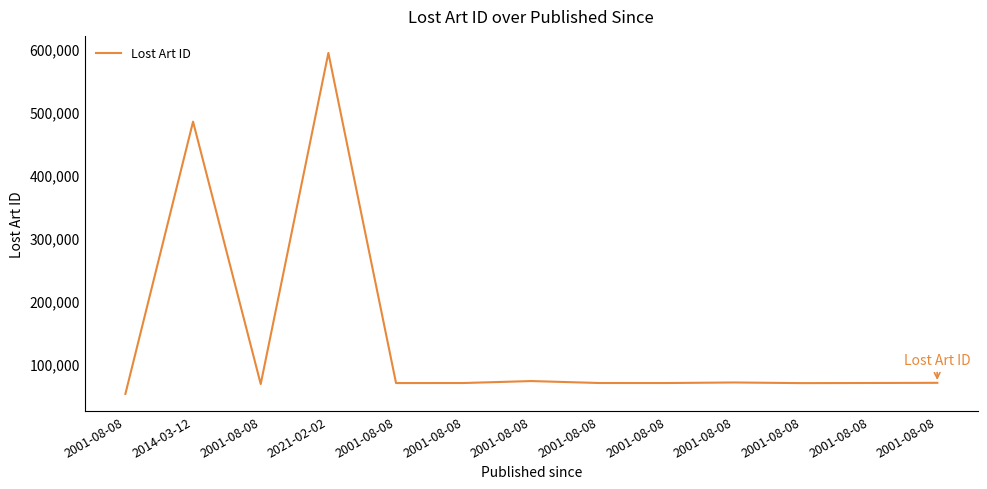

How many lines are shown in the chart?

1